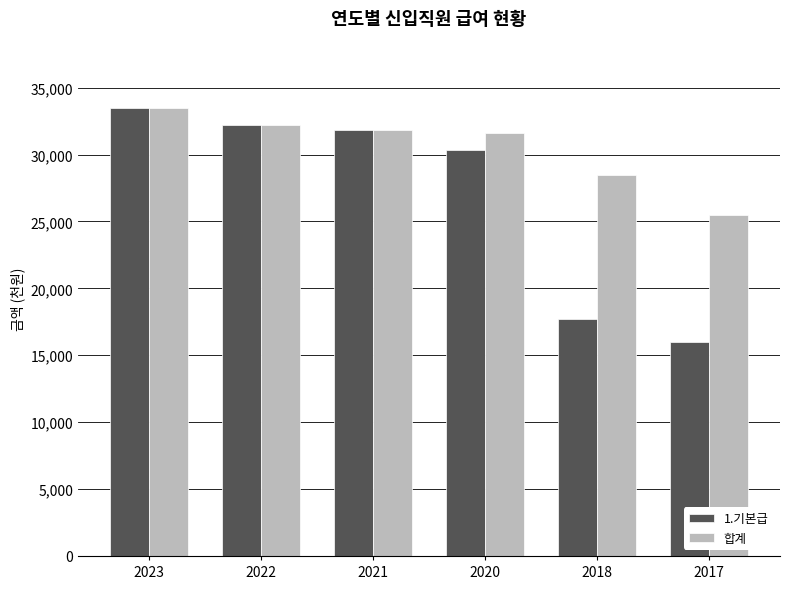

What is the total value across all series at 2017?

41448